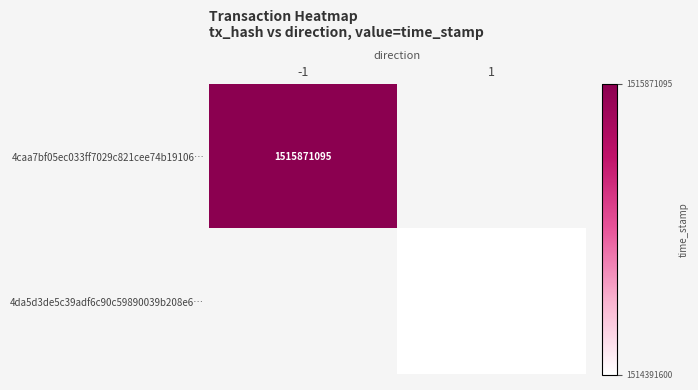

Is it true that 4caa7bf05ec033ff7029c821cee74b19106… equals 1515871095 at -1?

True